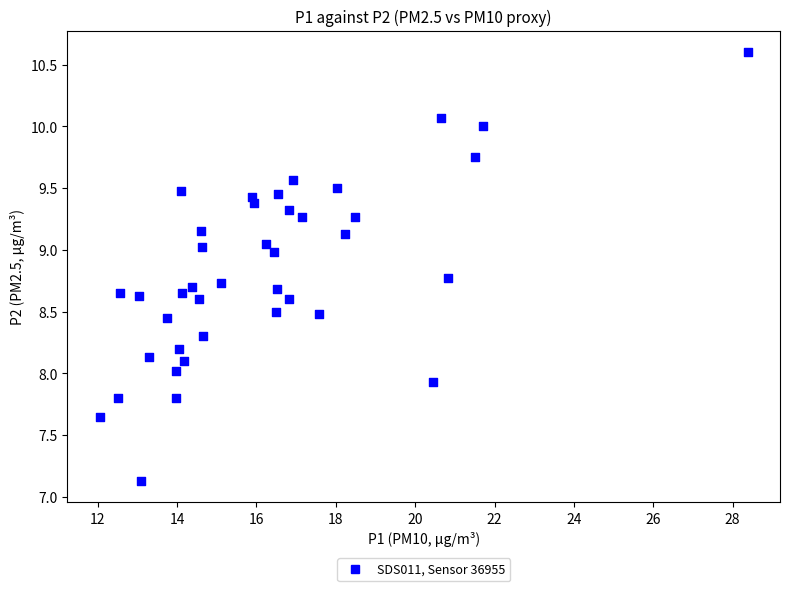

What is the range of X values (max minus min)?

16.3